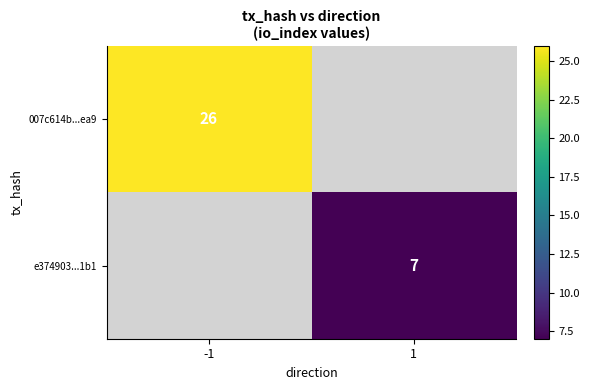

Is the value of 007c614b...ea9 at -1 greater than the value of e374903...1b1 at 1?

Yes